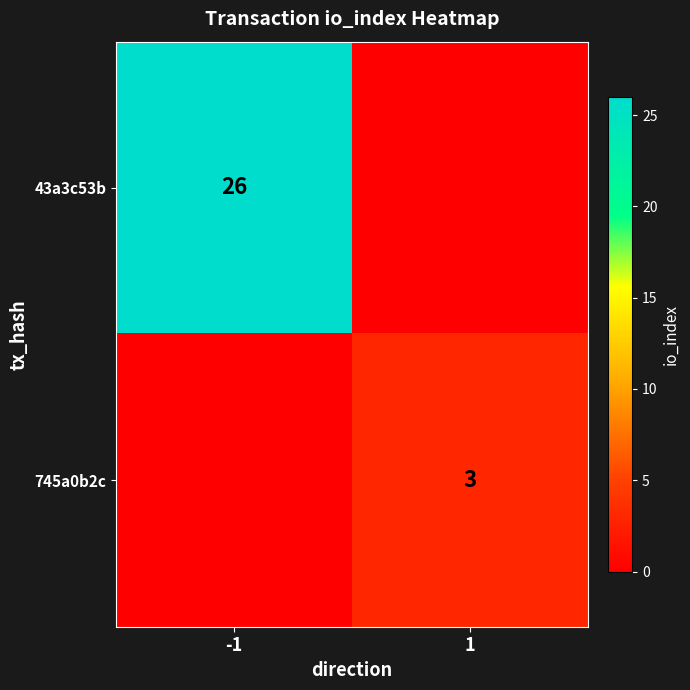

True or false: 43a3c53b has a value of 38 at -1.

False